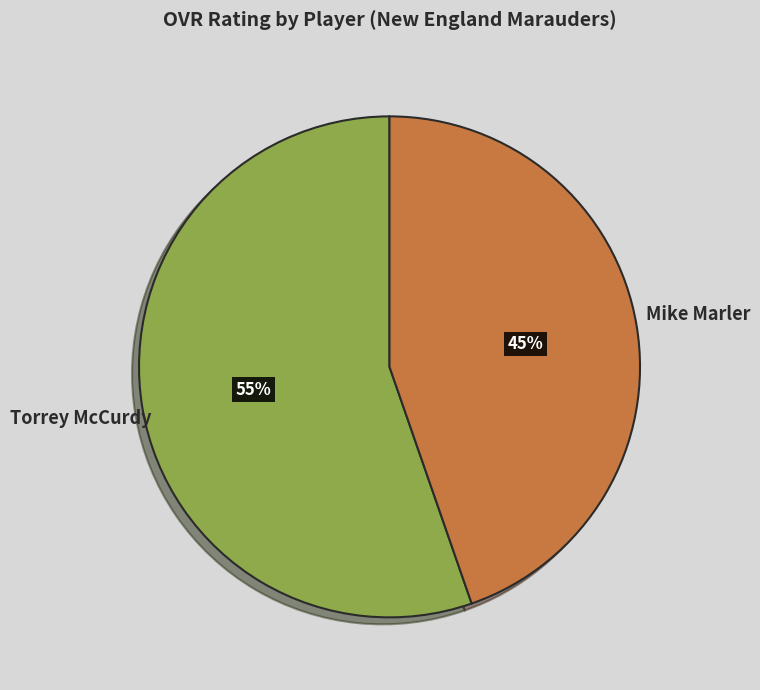

True or false: Torrey McCurdy accounts for 63% of the total.

False